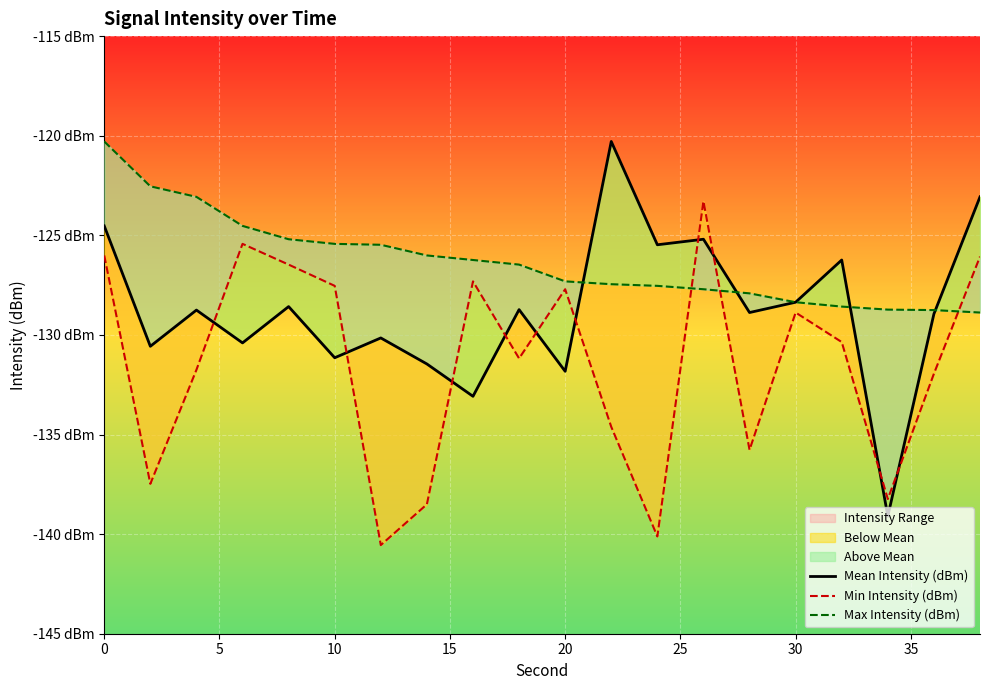

What is the difference between the second highest and minimum values in the Max Intensity (dBm) series?

6.3